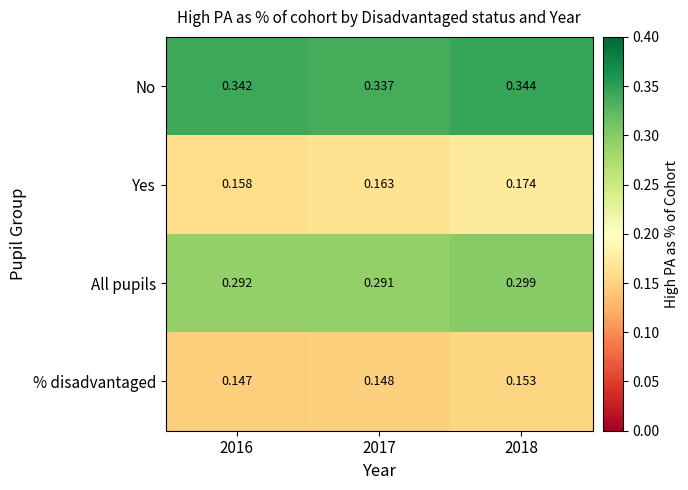

Which series has the largest total across all categories?

No